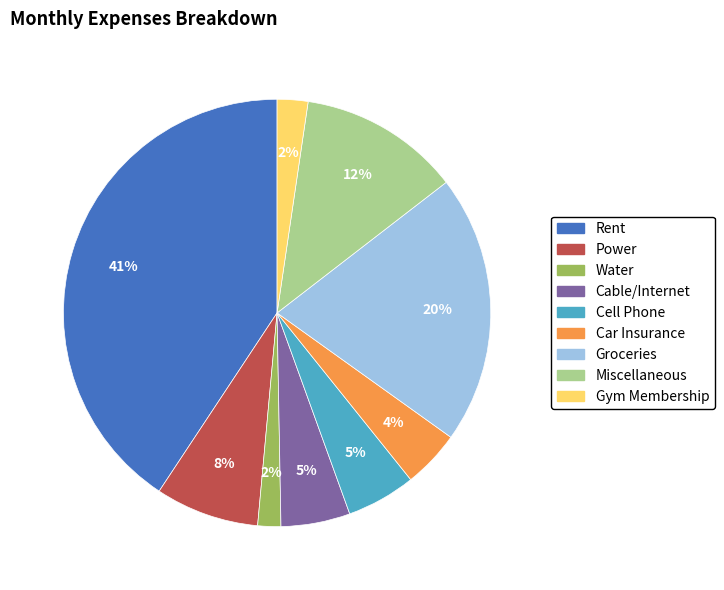

How many segments does this pie chart have?

9